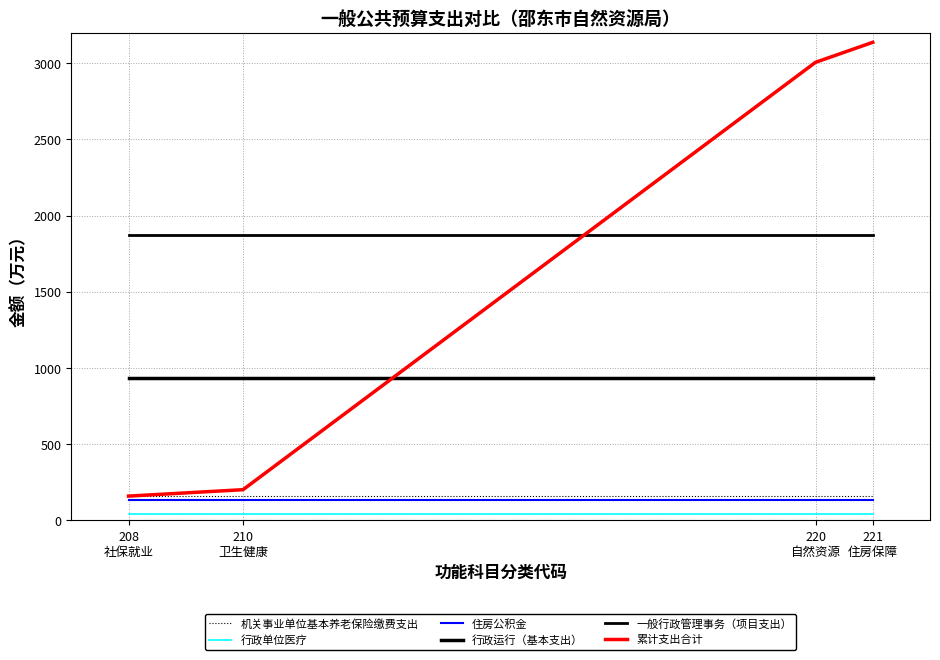

Is this an area chart (filled region under the line)?

No